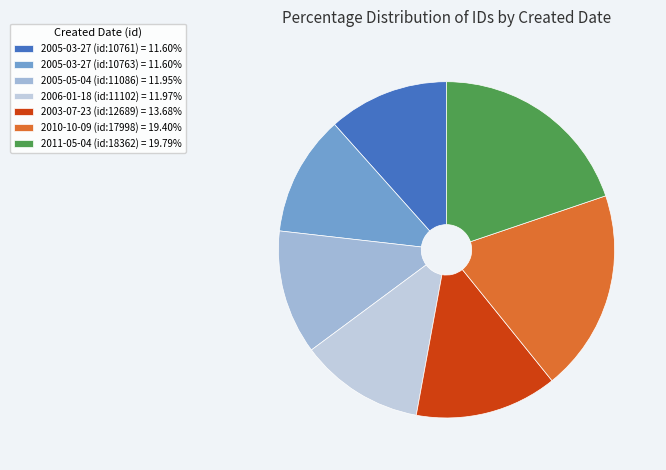

Count the number of slices in the pie.

7